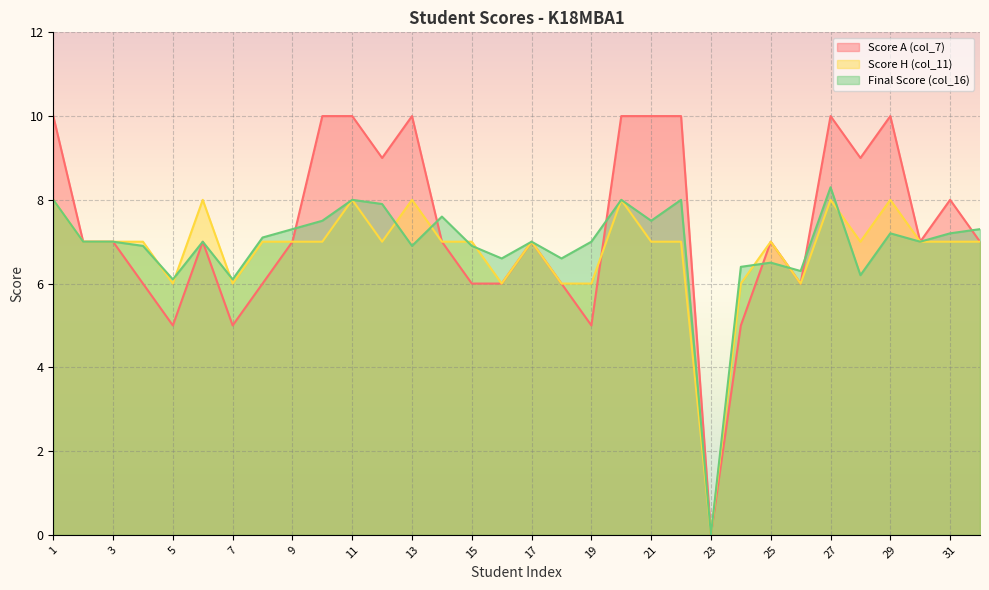

True or false: Score A (col_7) has a value of 6.0 at 15.

True